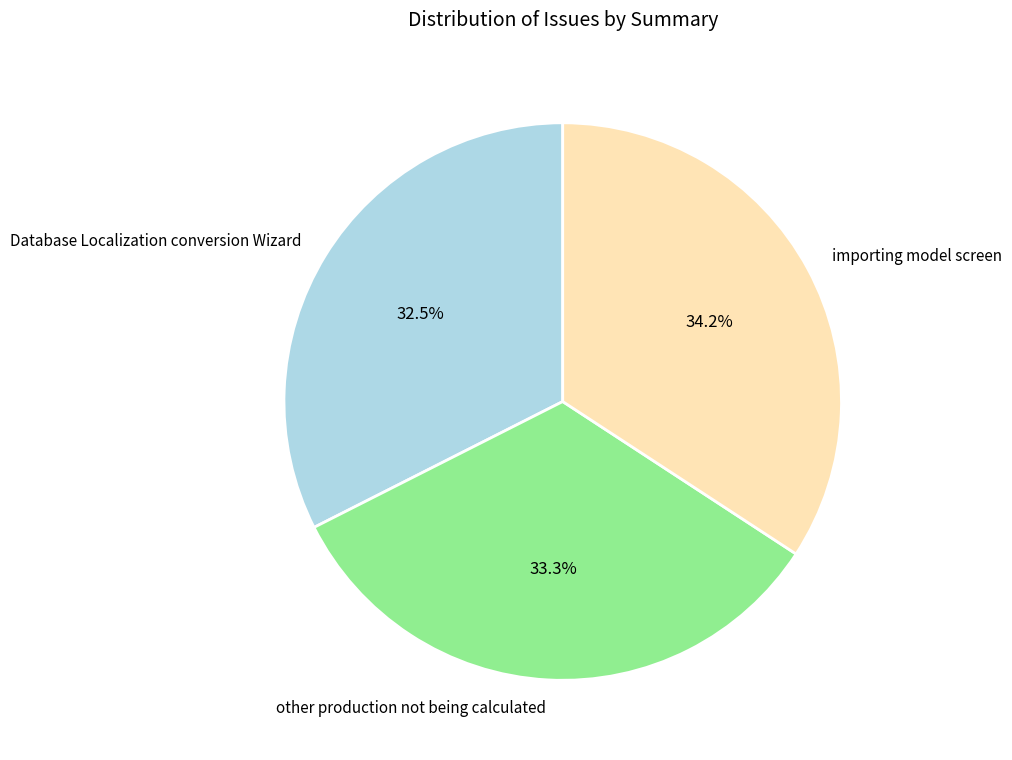

What is the largest slice in the pie chart?

importing model screen